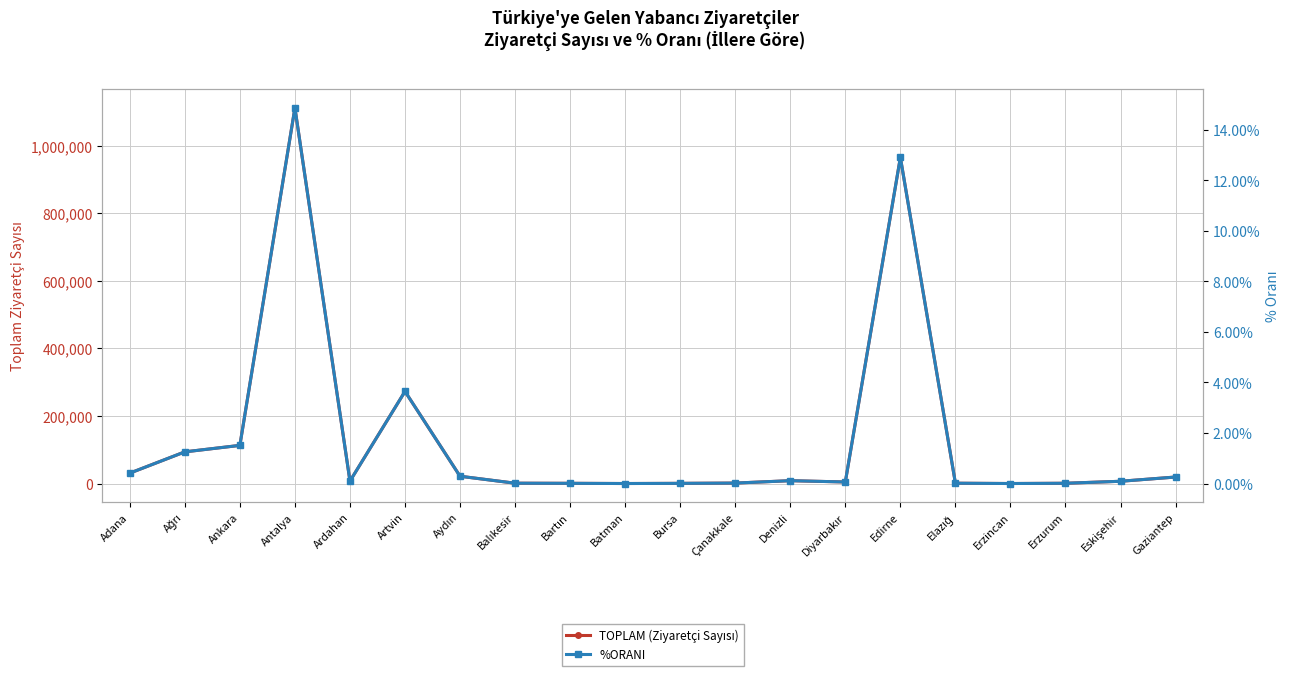

What is the label of the 14th point from the left?

Diyarbakır